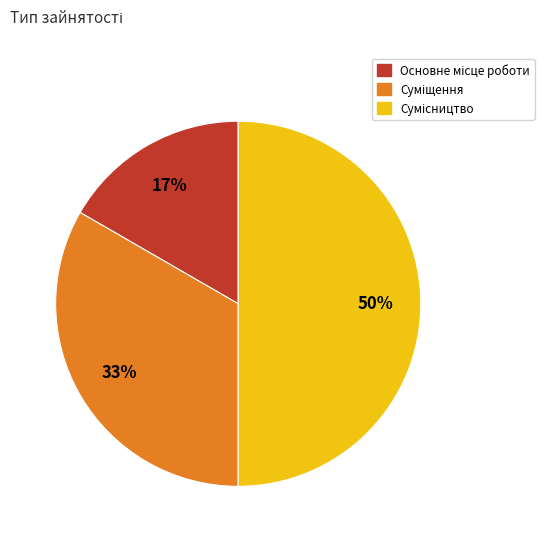

To the nearest percent, what is the difference between the largest and smallest slice percentages?

33%